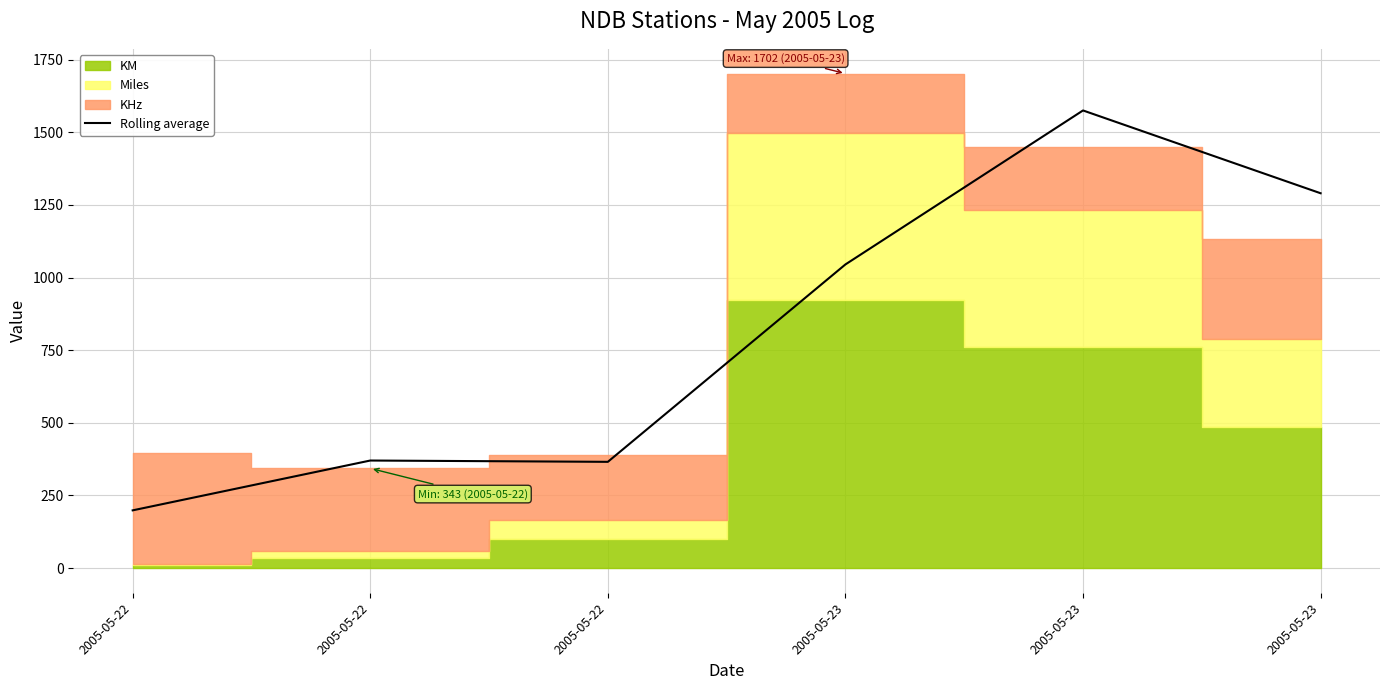

True or false: the data shows 116.7 at 2005-05-22.

False